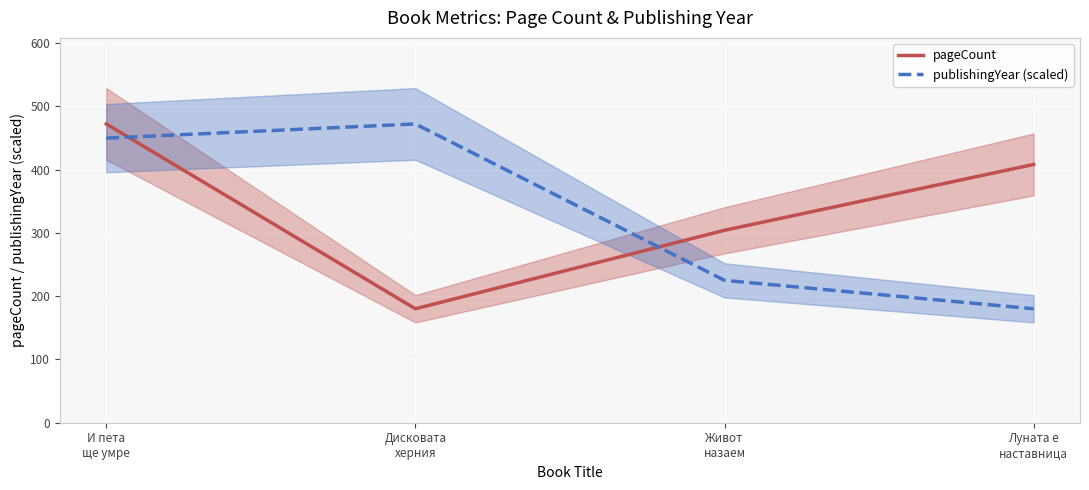

How many intersections are there between pageCount and publishingYear (scaled)?

2